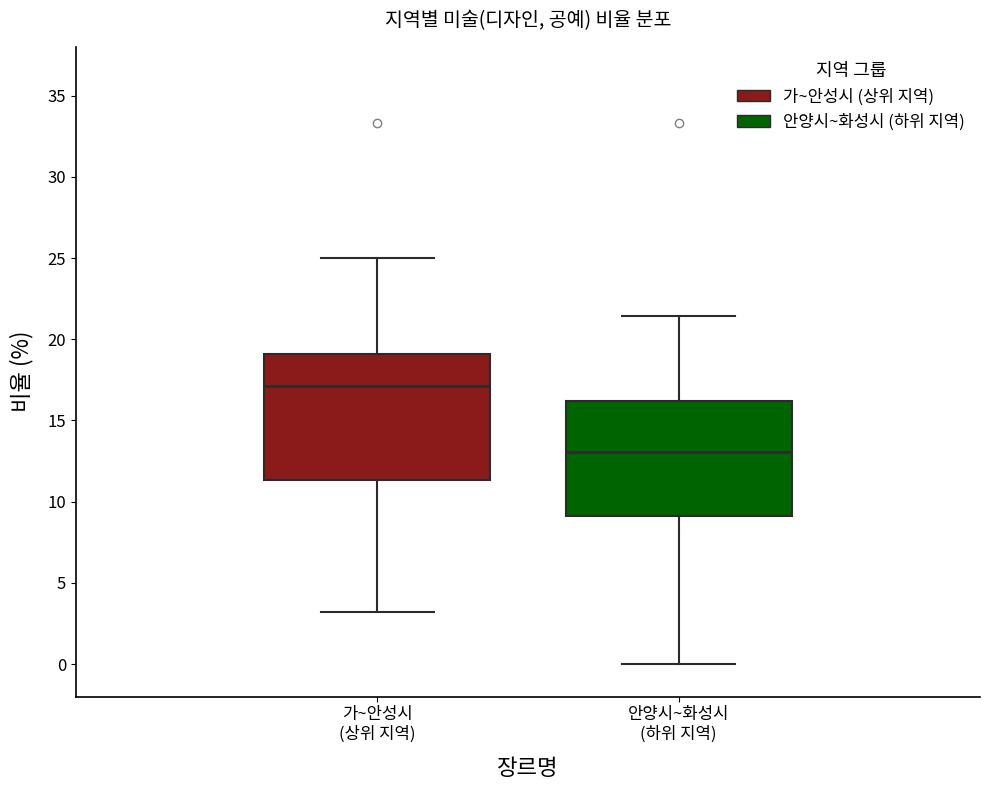

Where does the lower whisker of the box for 가~안성시 (상위 지역) end on the y-axis? The values are not printed on the chart, so give them approximately, as read against the axis.

3.0